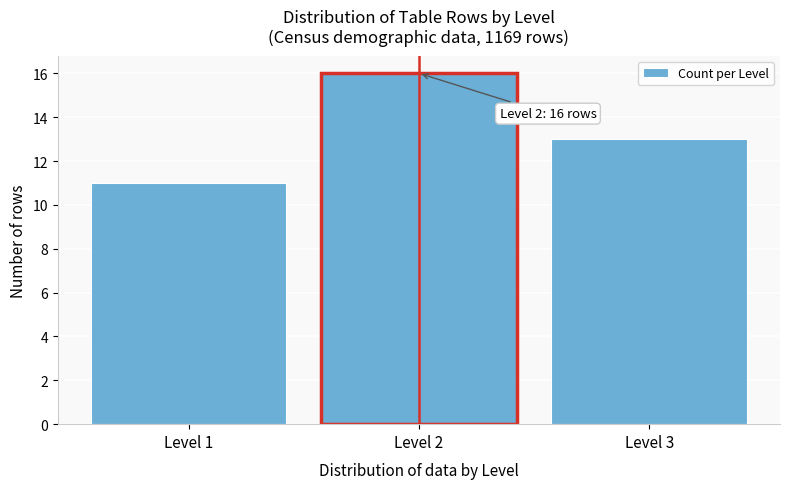

Over which range of the x-axis is the bar tallest?

1.5 to 2.5